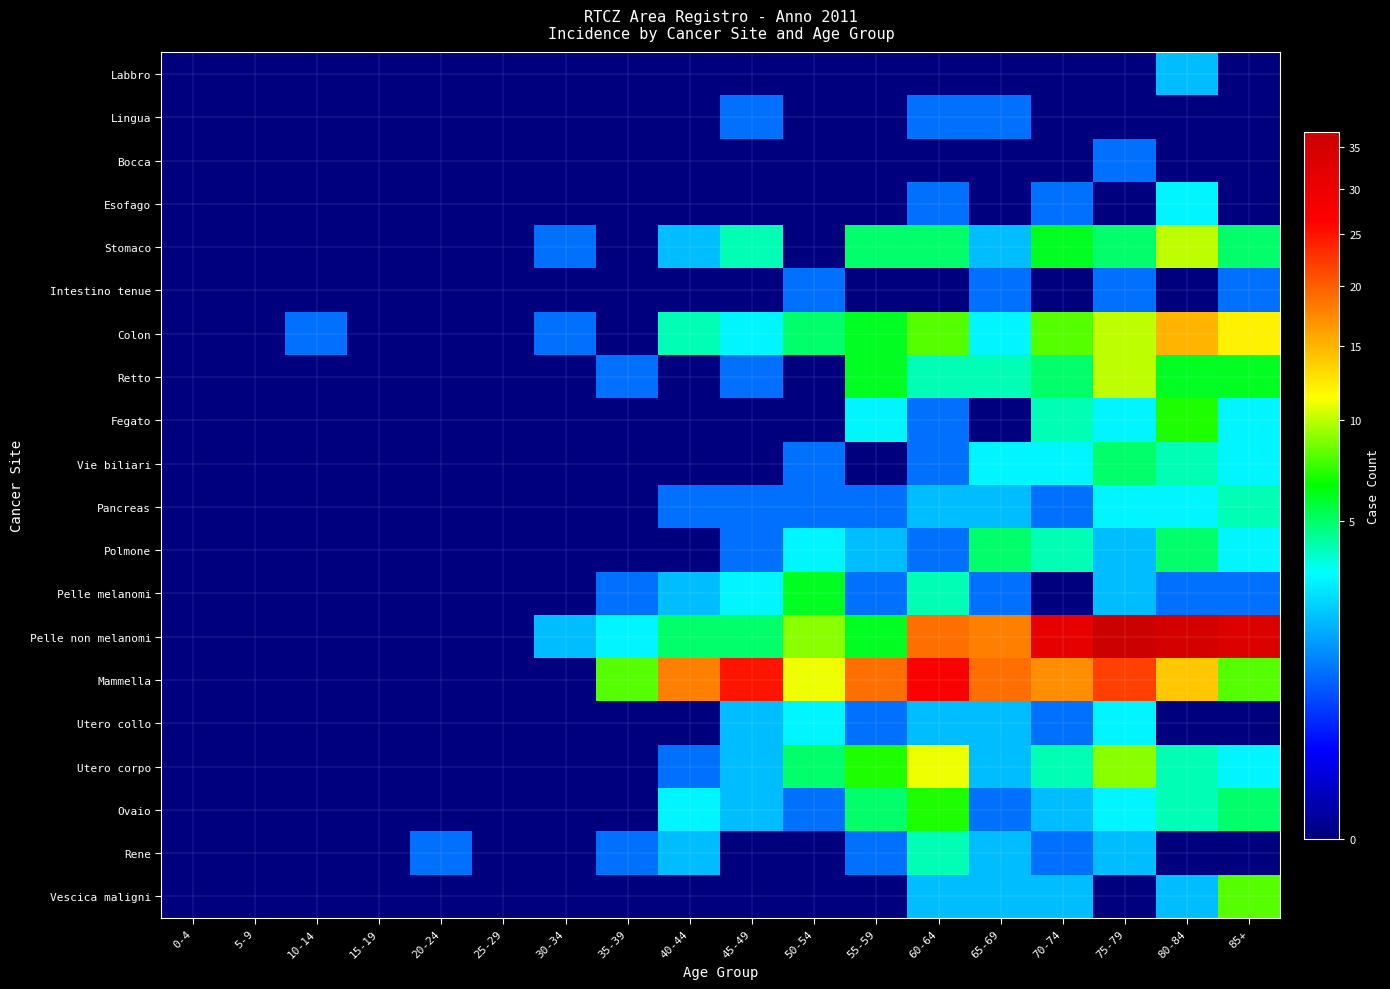

Rank the series at 65-69 from lowest to highest value.

Labbro, Bocca, Esofago, Fegato, Lingua, Intestino tenue, Pelle melanomi, Ovaio, Stomaco, Pancreas, Utero collo, Utero corpo, Rene, Vescica maligni, Colon, Vie biliari, Retto, Polmone, Pelle non melanomi, Mammella